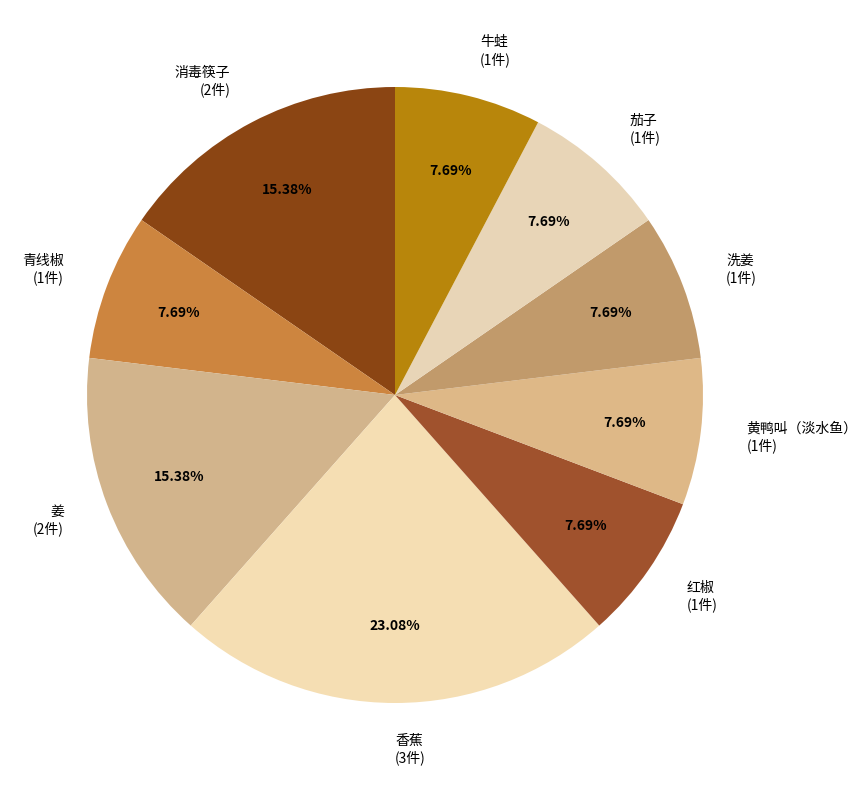

Combined, do 香蕉 and 姜 account for over 50%?

No